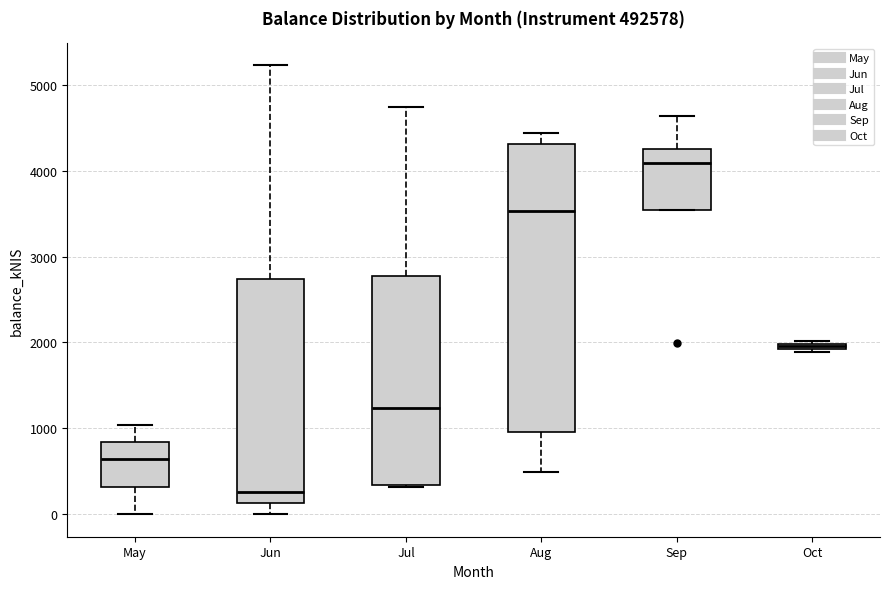

Which box has the lowest median line?

Jun